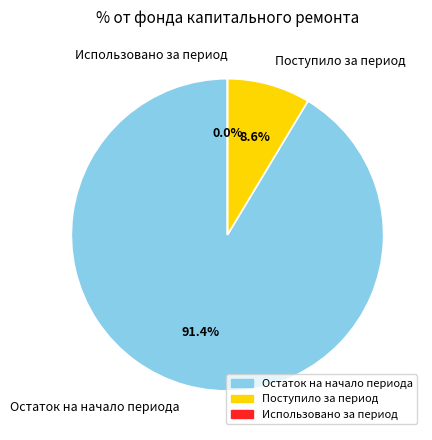

Which category accounts for the majority?

Остаток на начало периода